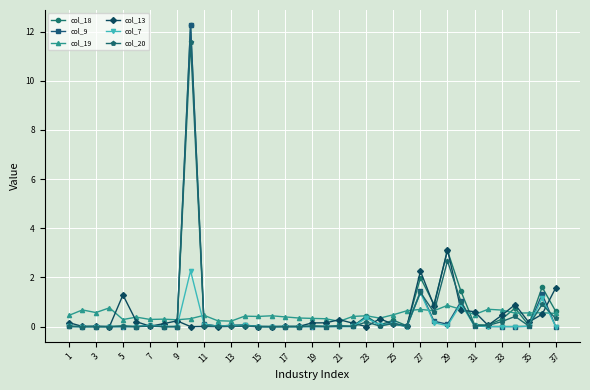

What is the difference between the maximum and minimum values in the col_18 series?

12.3